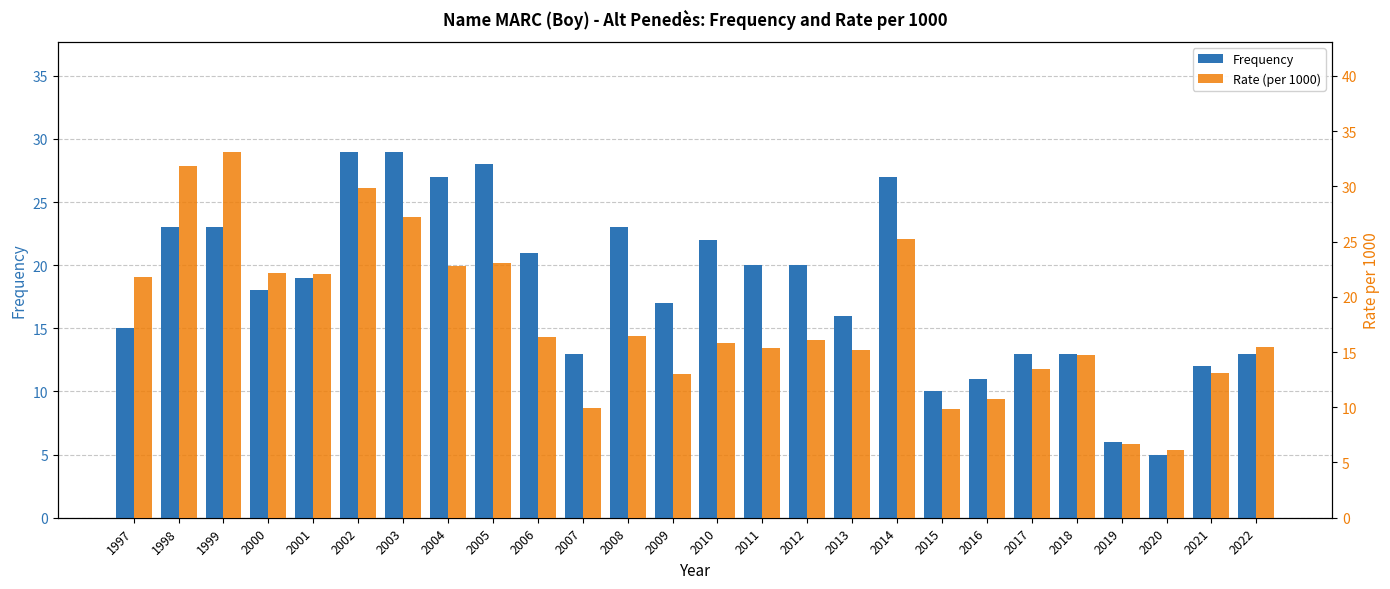

What are all the series names shown in the legend?

Frequency, Rate (per 1000)